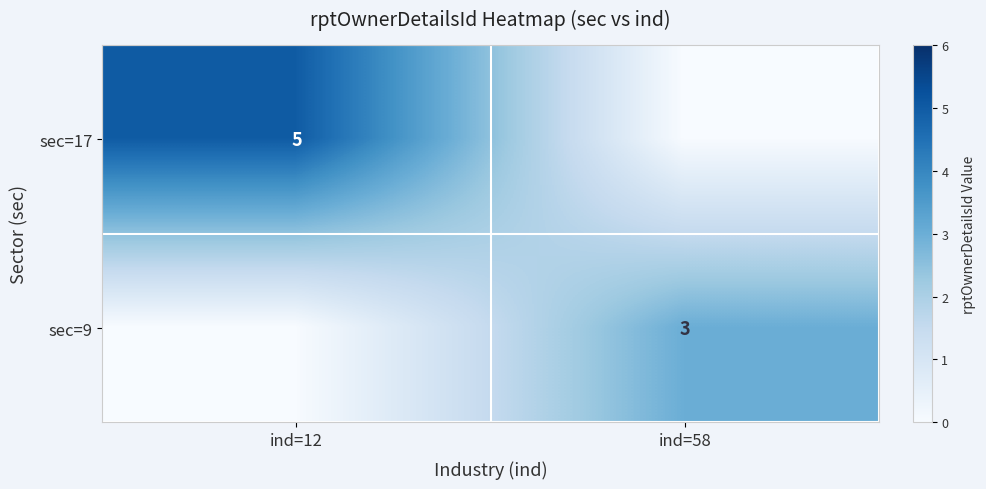

The value of sec=9 at ind=58 is 3. True or false?

True